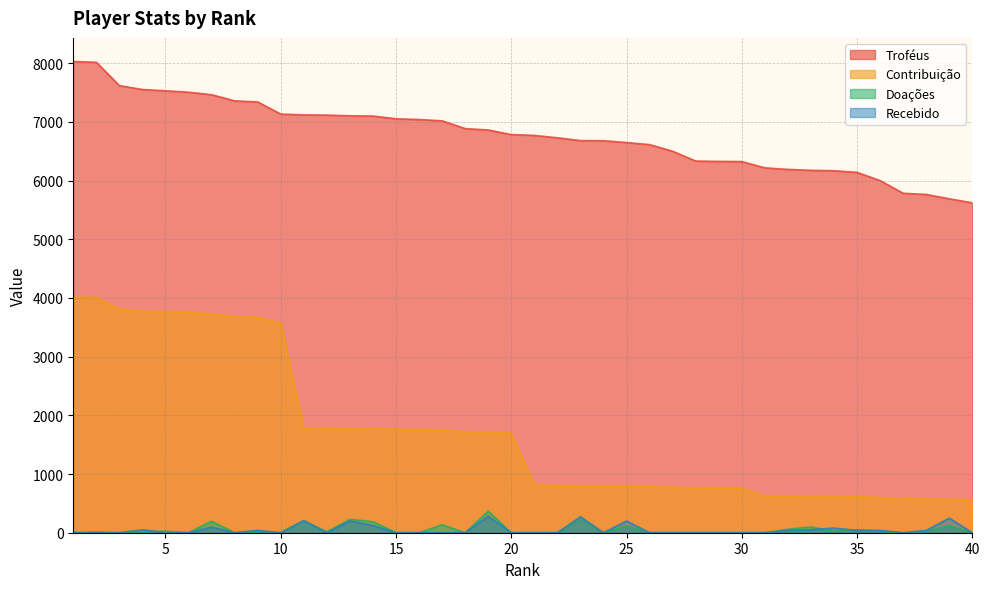

True or false: Contribuição has more than 1 interior local peaks.

False